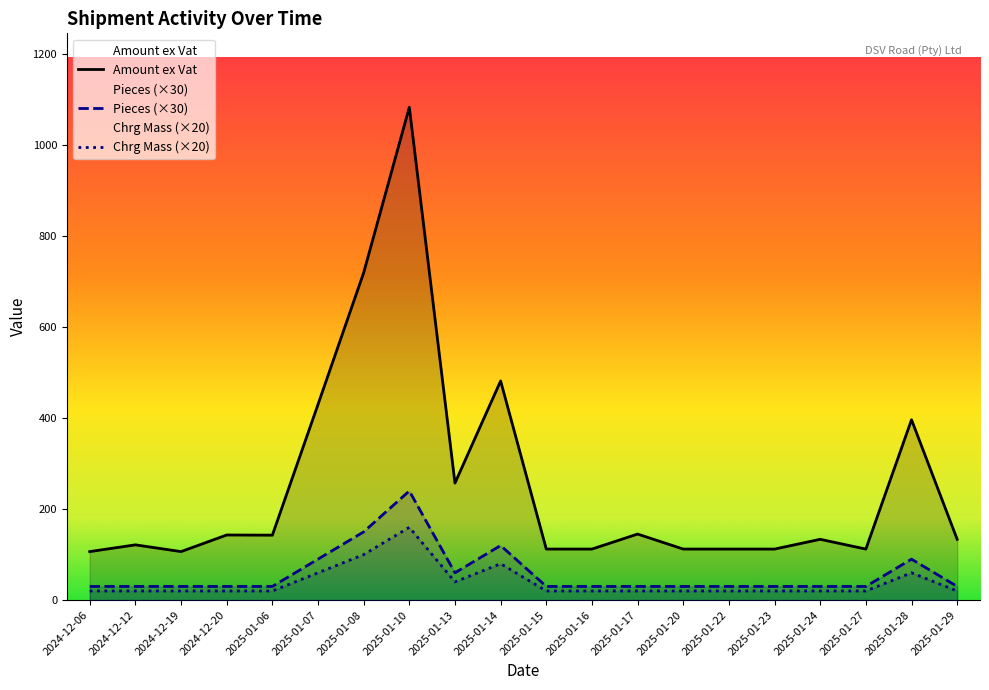

Where is Pieces (×30) nearest to the value 135?

2025-01-08